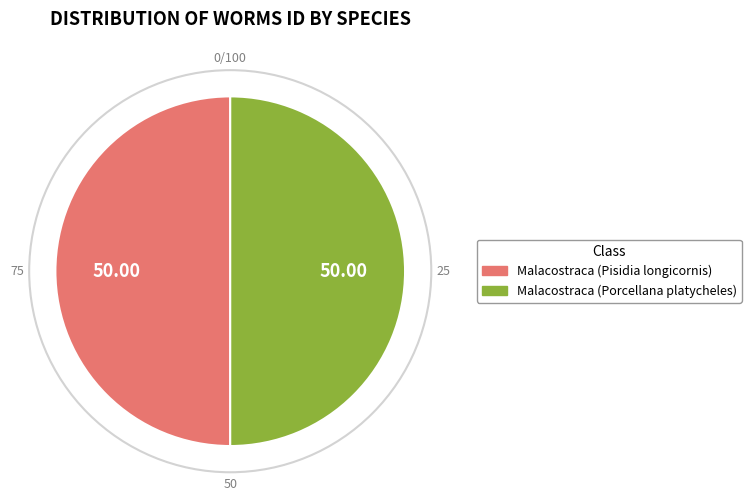

Is the sum of Malacostraca (Pisidia longicornis) and Malacostraca (Porcellana platycheles) greater than half?

Yes